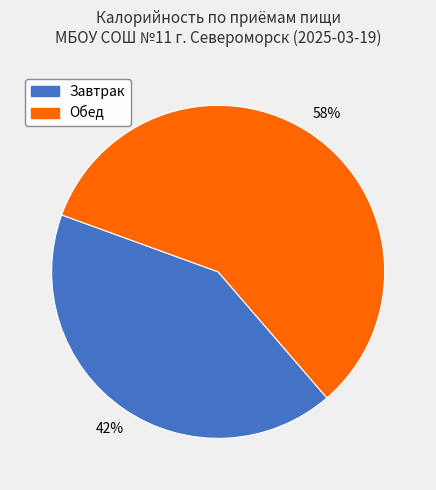

To the nearest percent, what is the average slice percentage?

50%